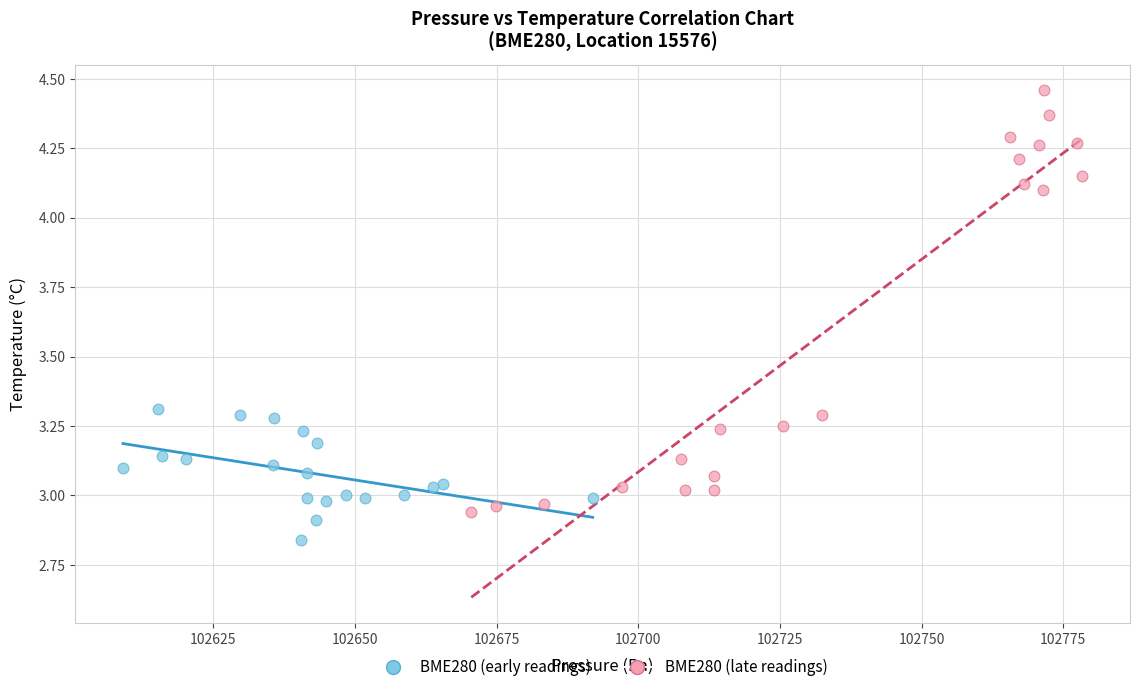

Which series contains the lowest Y value?

BME280 (early readings)